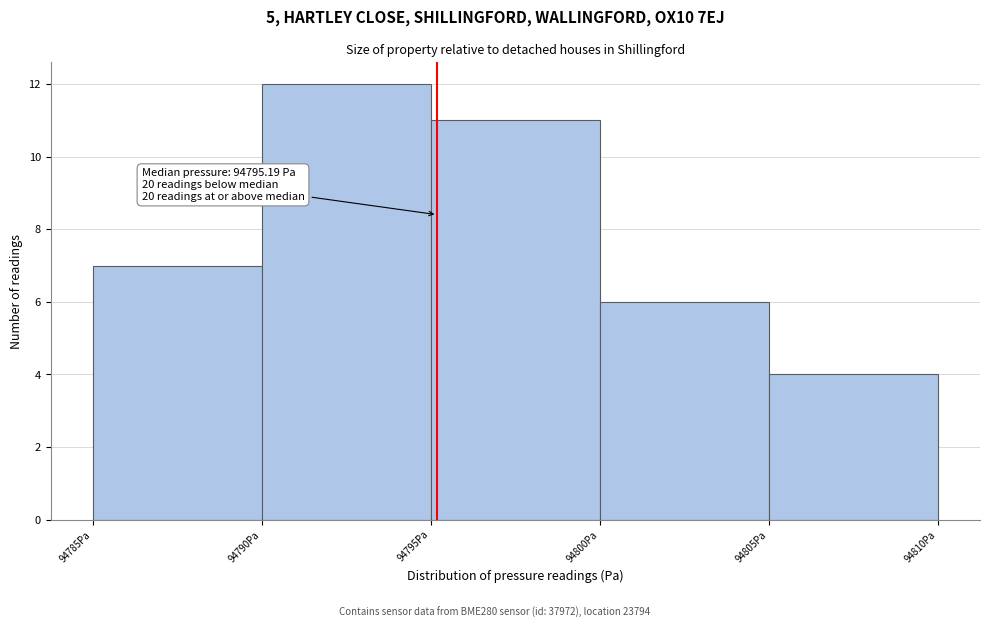

Which range on the x-axis has the tallest bar?

94790 to 94795